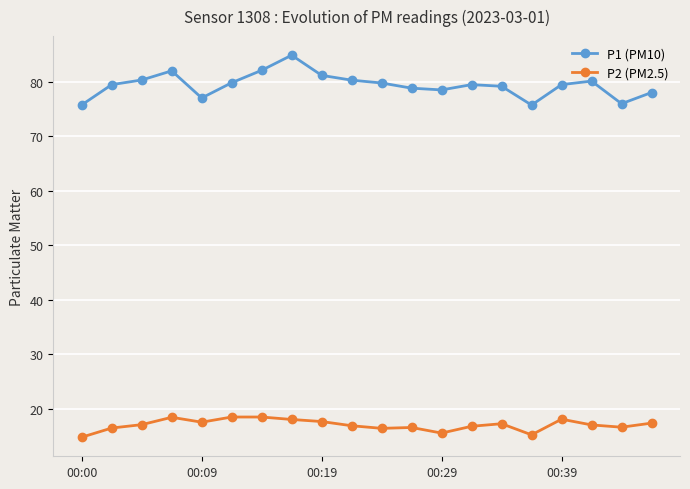

At how many categories does at least one series exceed 38?

20